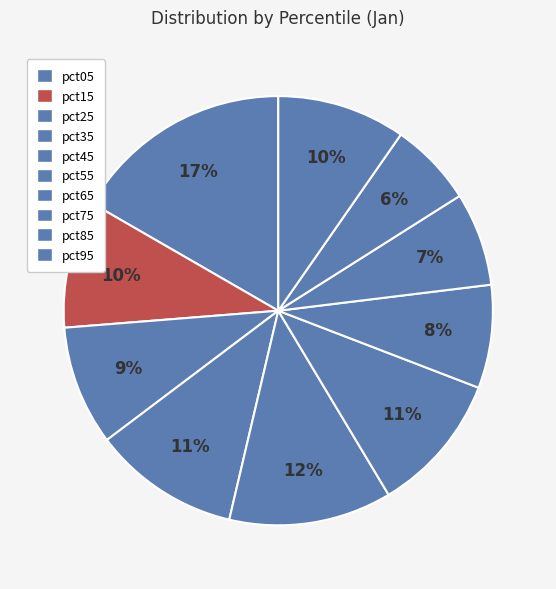

How many slices are in this pie chart?

10